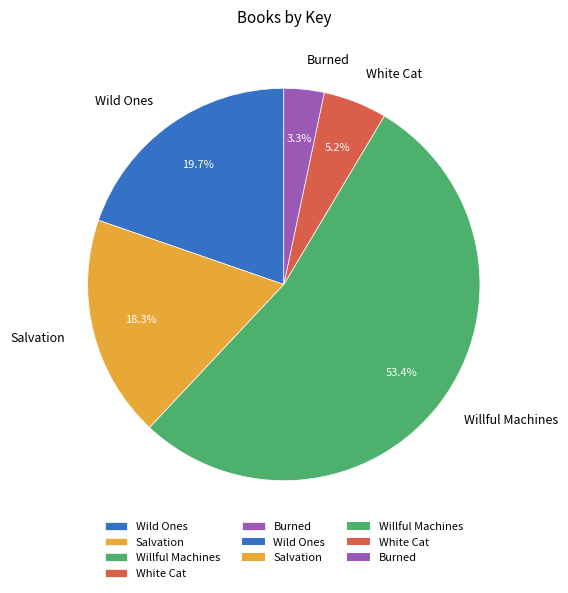

Count the number of slices in the pie.

5